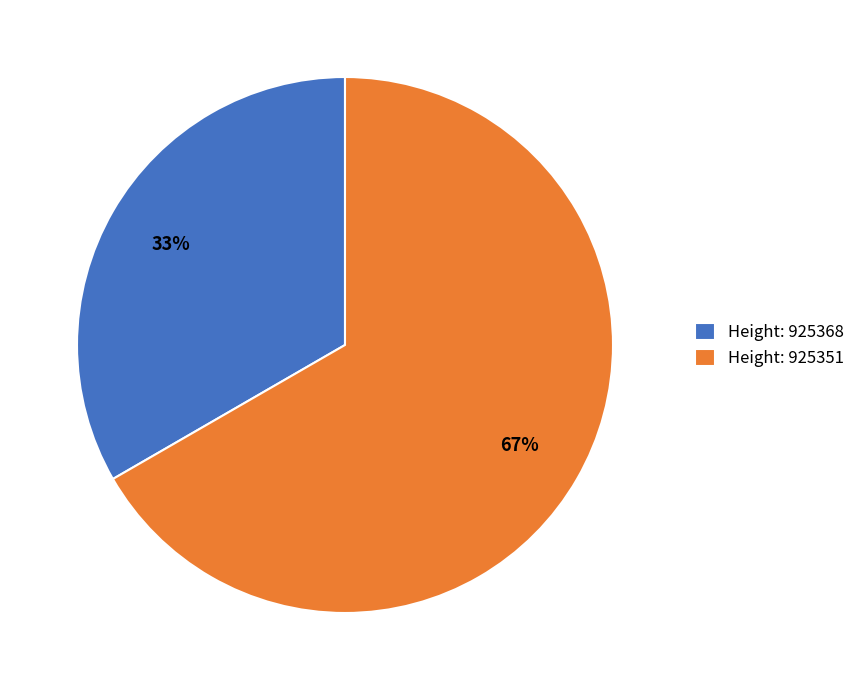

How many slices are in this pie chart?

2